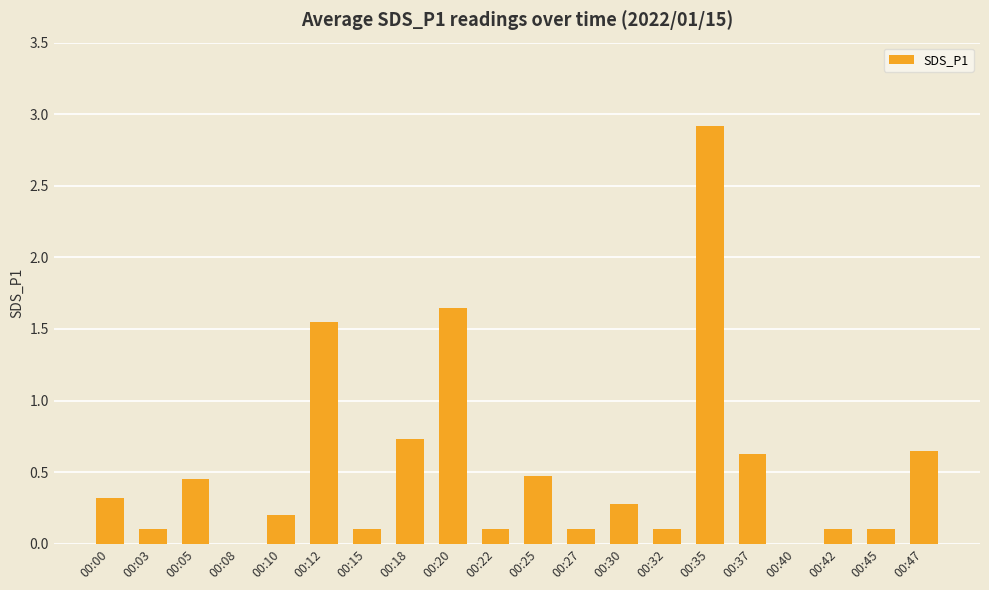

Is it true that the value at 00:40 is 1.2?

False